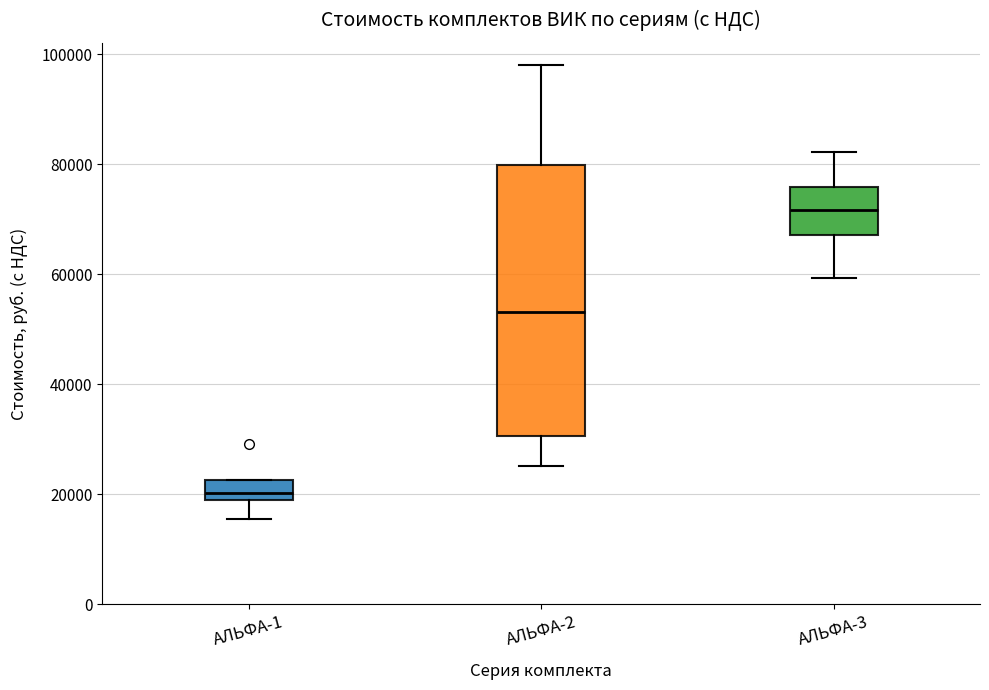

Which box has the highest median line?

АЛЬФА-3